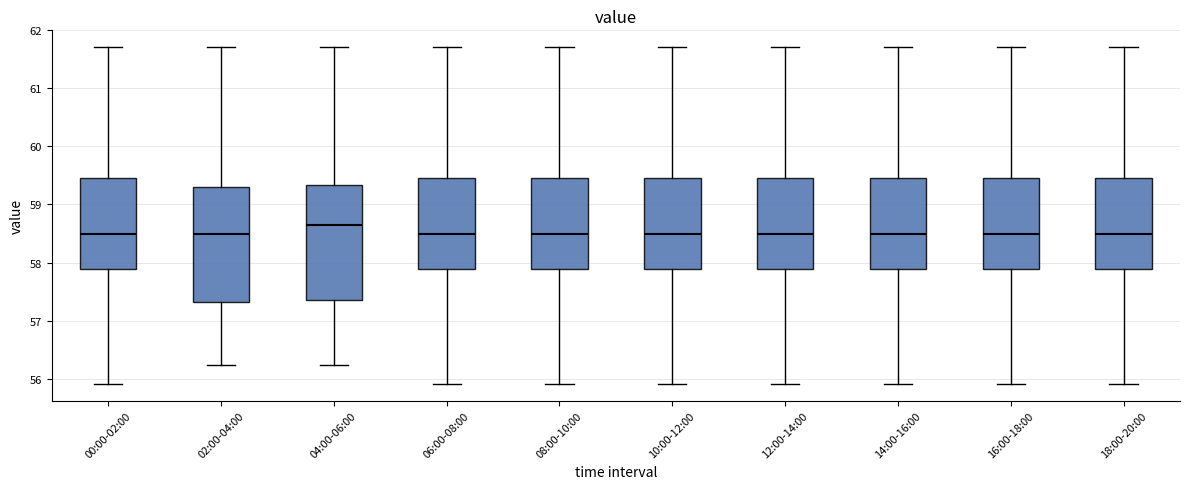

Where does the upper whisker of the box for 16:00-18:00 end on the y-axis? The values are not printed on the chart, so give them approximately, as read against the axis.

61.7